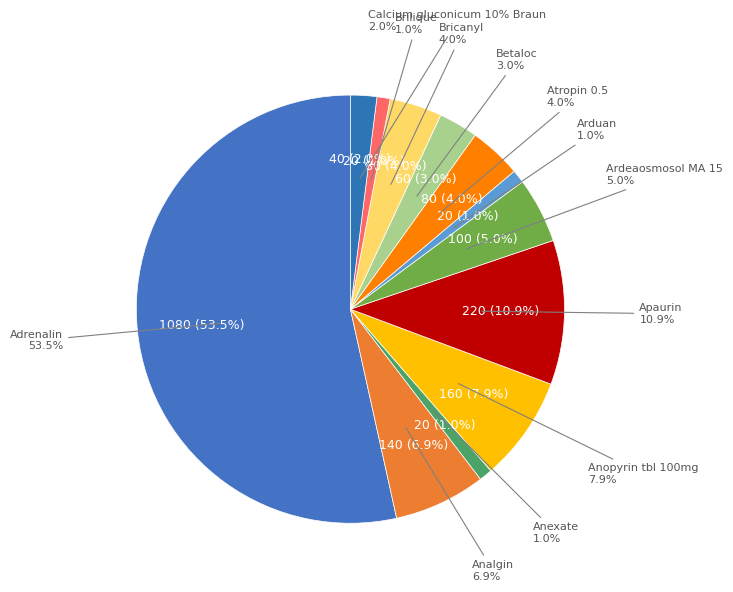

Rank the categories by value from highest to lowest.

Adrenalin, Apaurin, Anopyrin tbl 100mg, Analgin, Ardeaosmosol MA 15, Atropin 0.5, Bricanyl, Betaloc, Calcium gluconicum 10% Braun, Anexate, Arduan, Brilique